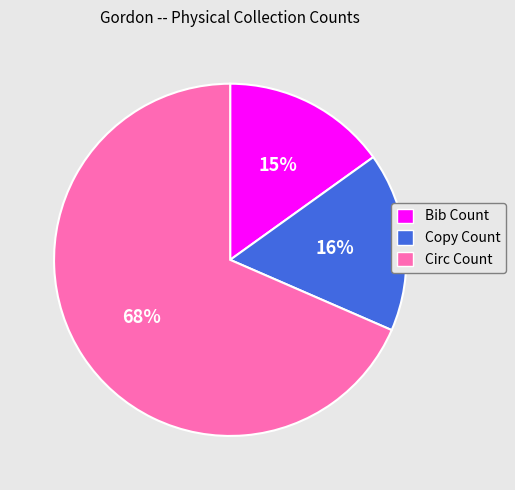

What is the smallest slice in the pie chart?

Bib Count